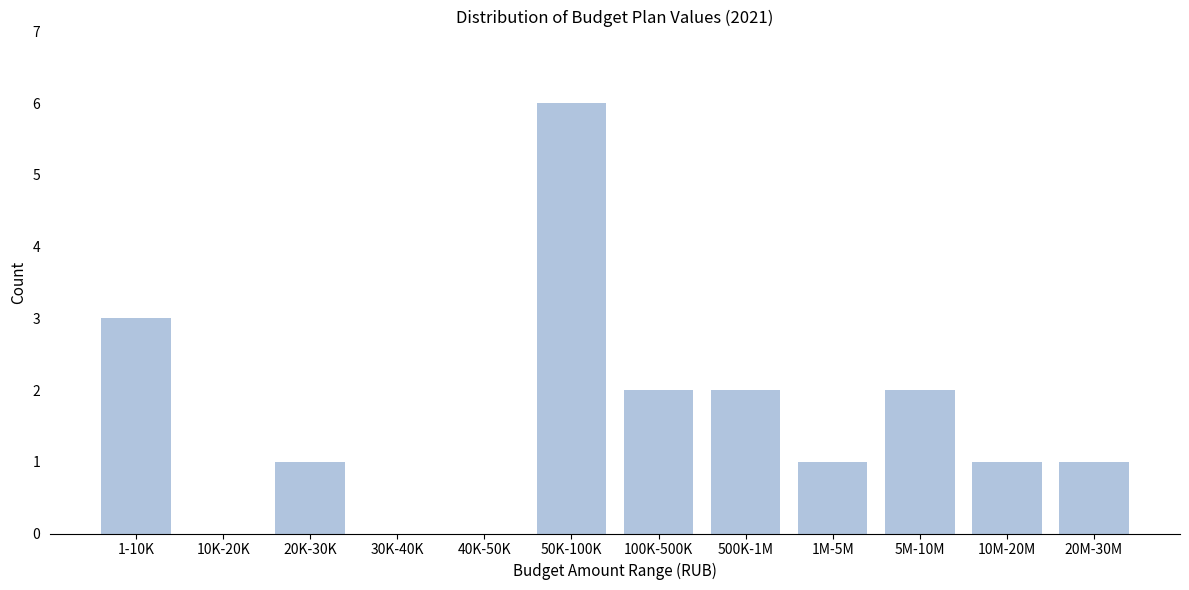

Reading right to left, transcribe all the data shown in this chart.

20M-30M=1	10M-20M=1	5M-10M=2	1M-5M=1	500K-1M=2	100K-500K=2	50K-100K=6	40K-50K=0	30K-40K=0	20K-30K=1	10K-20K=0	1-10K=3